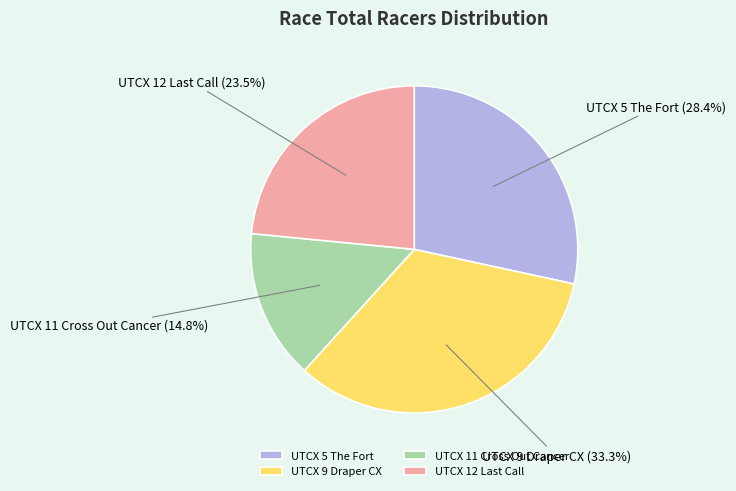

How many slices are in this pie chart?

4